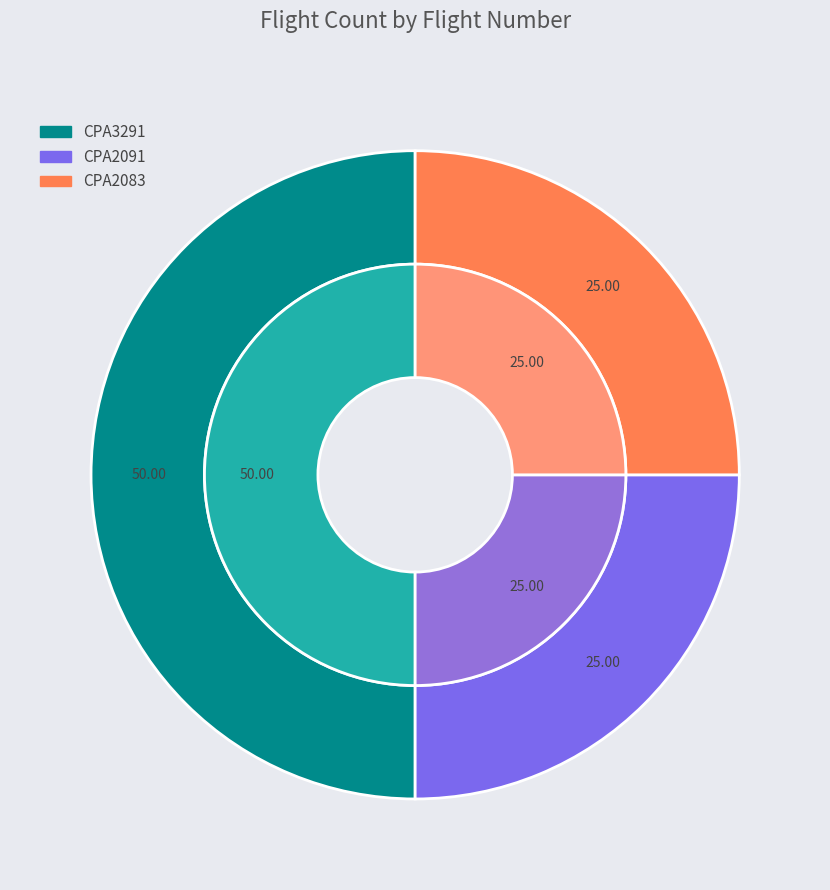

Rank the categories by value from highest to lowest.

CPA3291, CPA2091, CPA2083